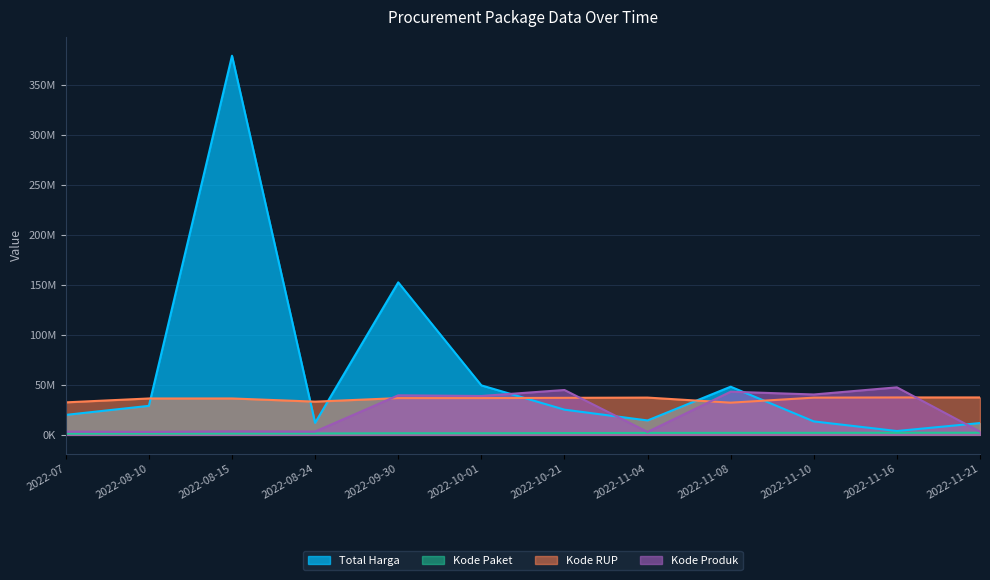

How many data points does each series have?

12